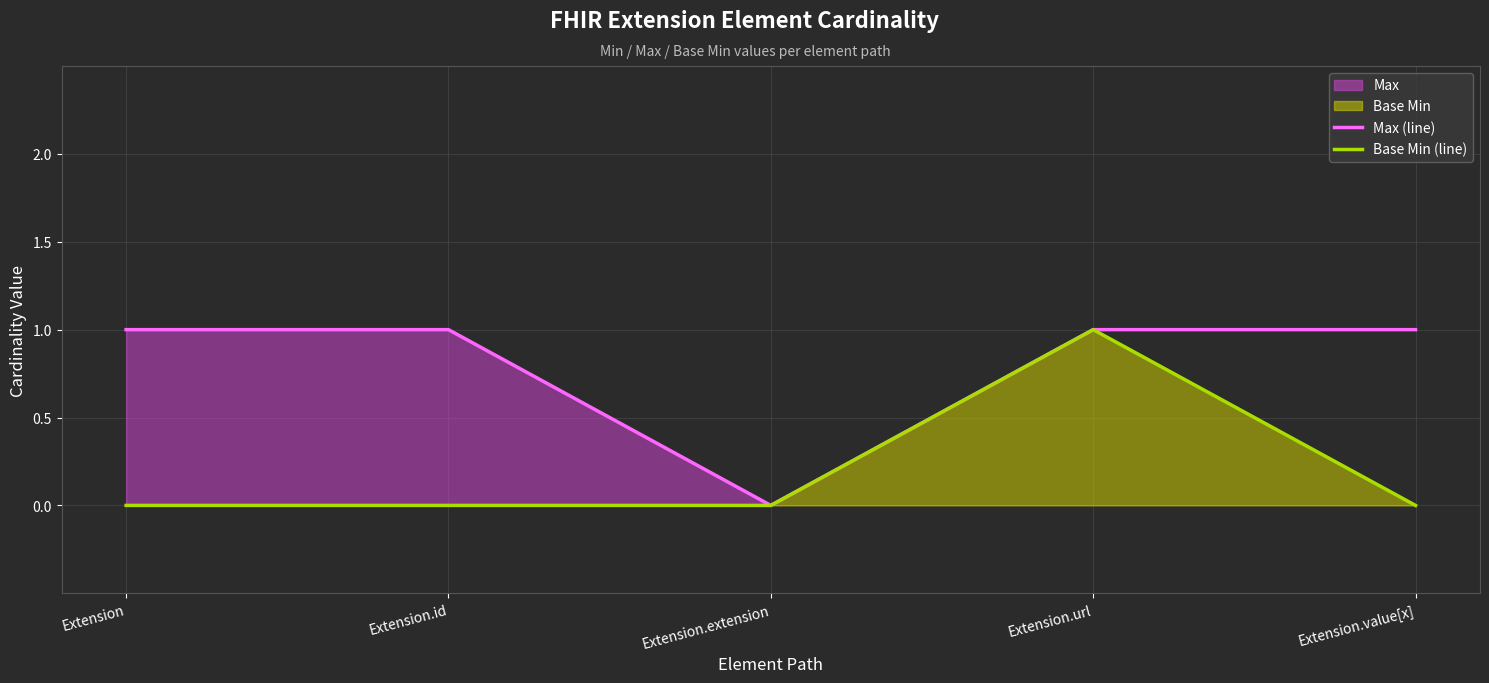

Is the value of Base Min (line) at Extension.value[x] greater than the value of Max (line) at Extension.id?

No